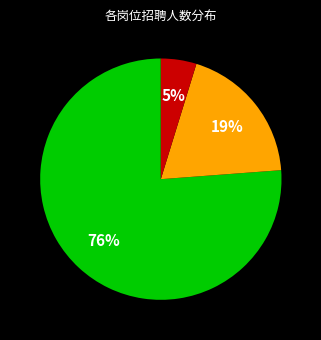

Is there a majority slice in this chart?

Yes